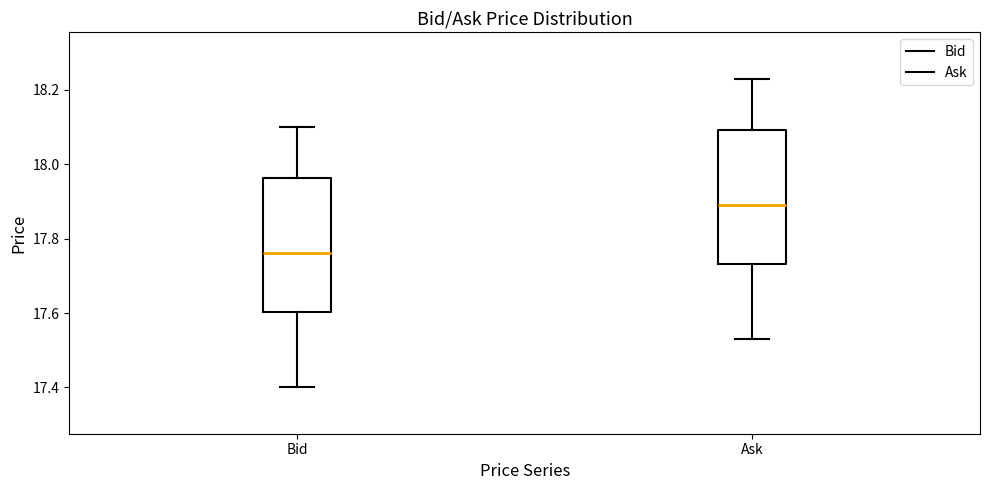

Which box's median line is the highest?

Ask